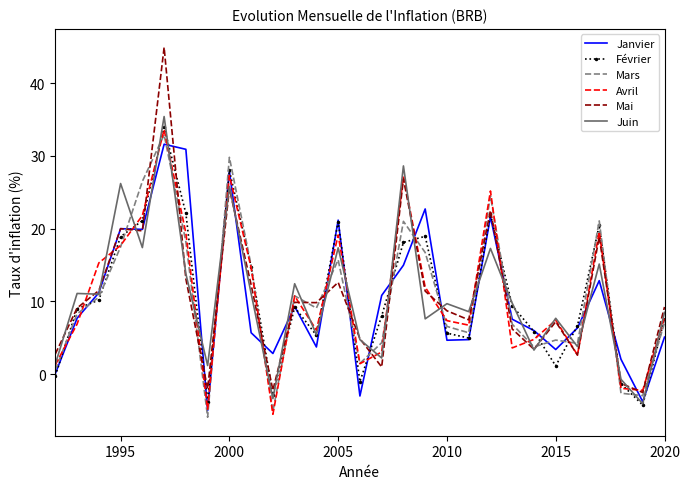

Which series has the widest spread of values?

Mai